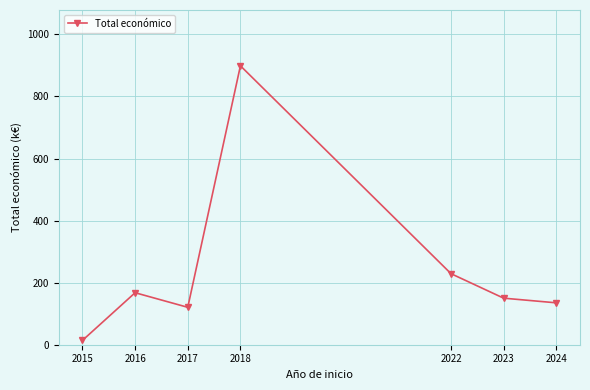

What is the average value?

245.0